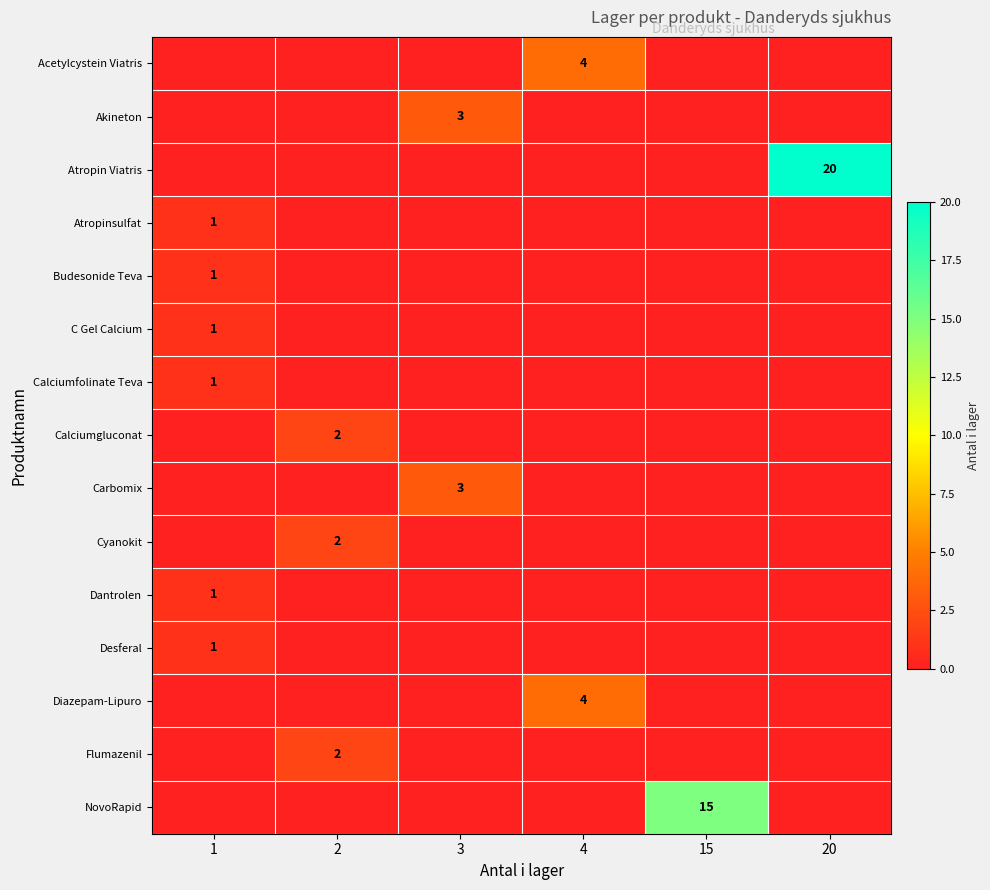

What is the sum of all Flumazenil values?

2